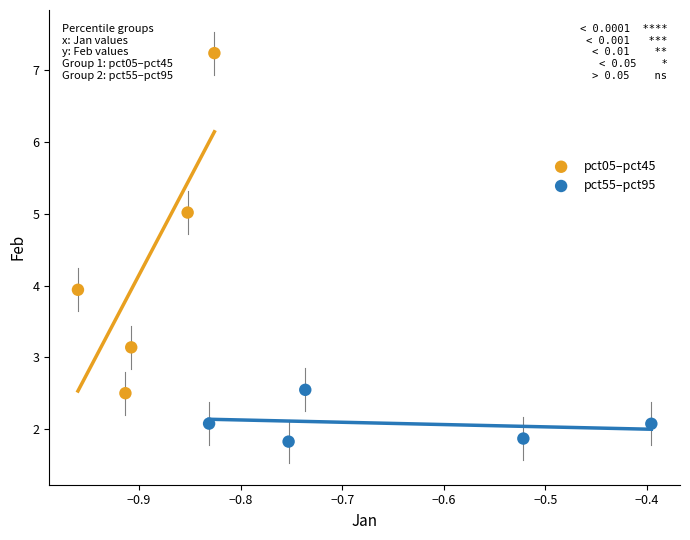

Which series has the widest spread of Y values?

pct05–pct45